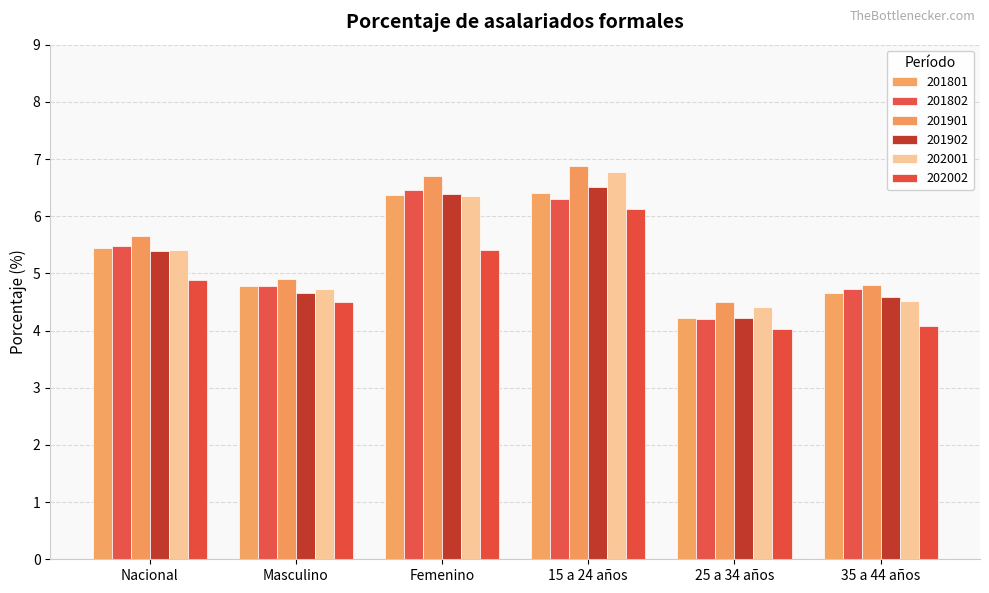

Reading left to right, list all the values displayed in this chart.

201801: Nacional=5.4	Masculino=4.8	Femenino=6.4	15 a 24 años=6.4	25 a 34 años=4.2	35 a 44 años=4.7
201802: Nacional=5.5	Masculino=4.8	Femenino=6.5	15 a 24 años=6.3	25 a 34 años=4.2	35 a 44 años=4.7
201901: Nacional=5.7	Masculino=4.9	Femenino=6.7	15 a 24 años=6.9	25 a 34 años=4.5	35 a 44 años=4.8
201902: Nacional=5.4	Masculino=4.7	Femenino=6.4	15 a 24 años=6.5	25 a 34 años=4.2	35 a 44 años=4.6
202001: Nacional=5.4	Masculino=4.7	Femenino=6.3	15 a 24 años=6.8	25 a 34 años=4.4	35 a 44 años=4.5
202002: Nacional=4.9	Masculino=4.5	Femenino=5.4	15 a 24 años=6.1	25 a 34 años=4.0	35 a 44 años=4.1